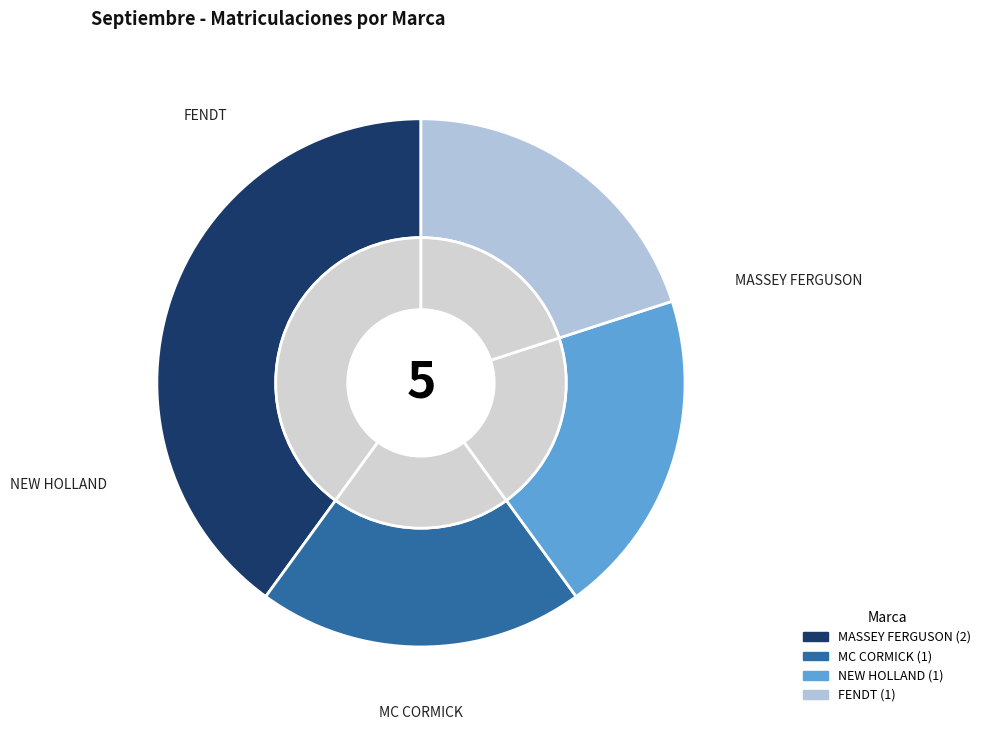

To the nearest percent, what is the combined percentage of MASSEY FERGUSON and MC CORMICK?

60%